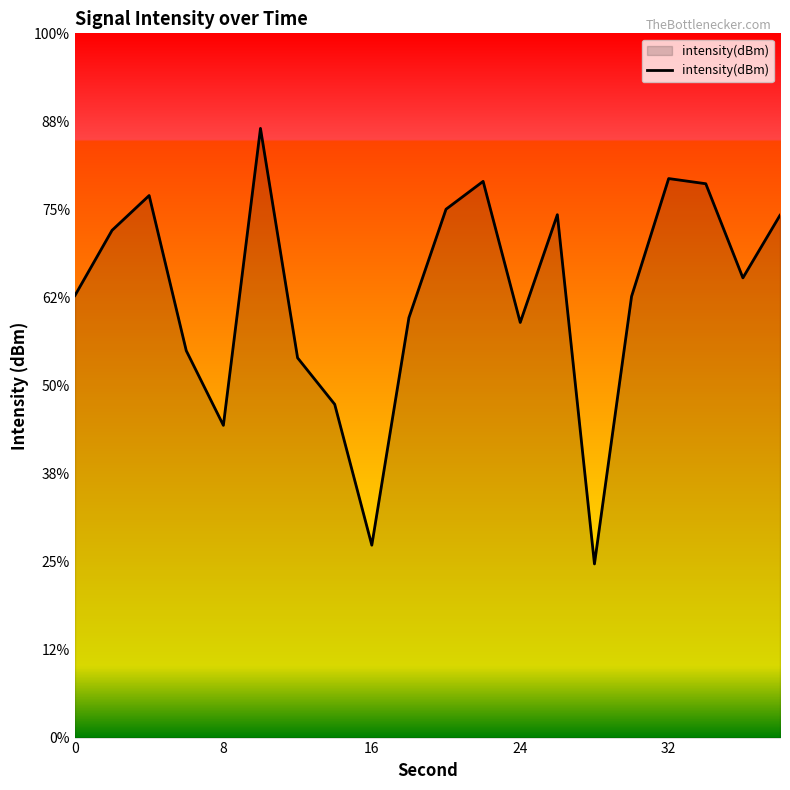

Does the chart display data point markers on the line(s)?

No